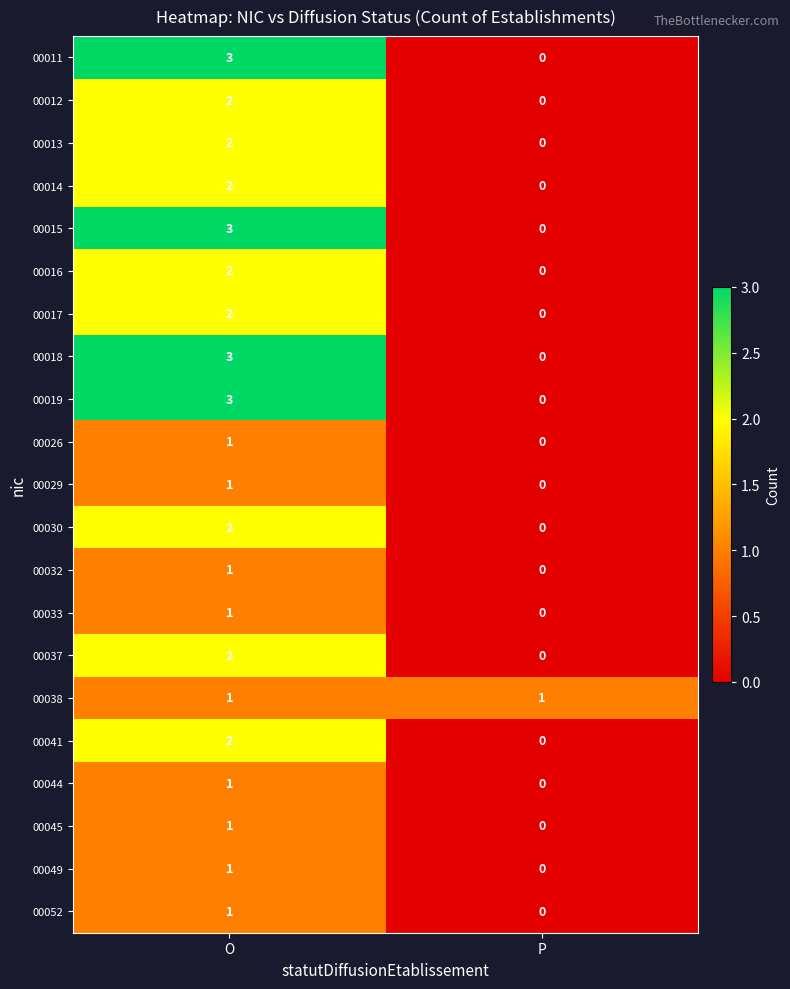

What is the difference between the highest and lowest values at O?

2